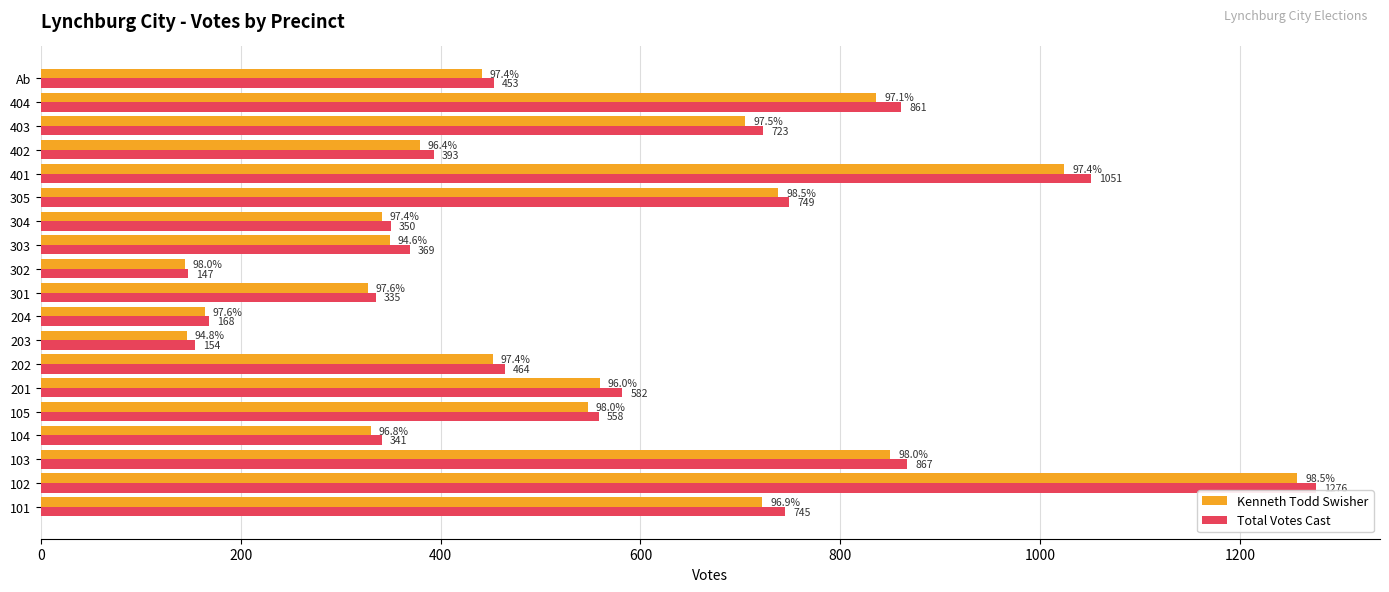

Is the value of Kenneth Todd Swisher at 305 greater than the value of Total Votes Cast at 202?

Yes